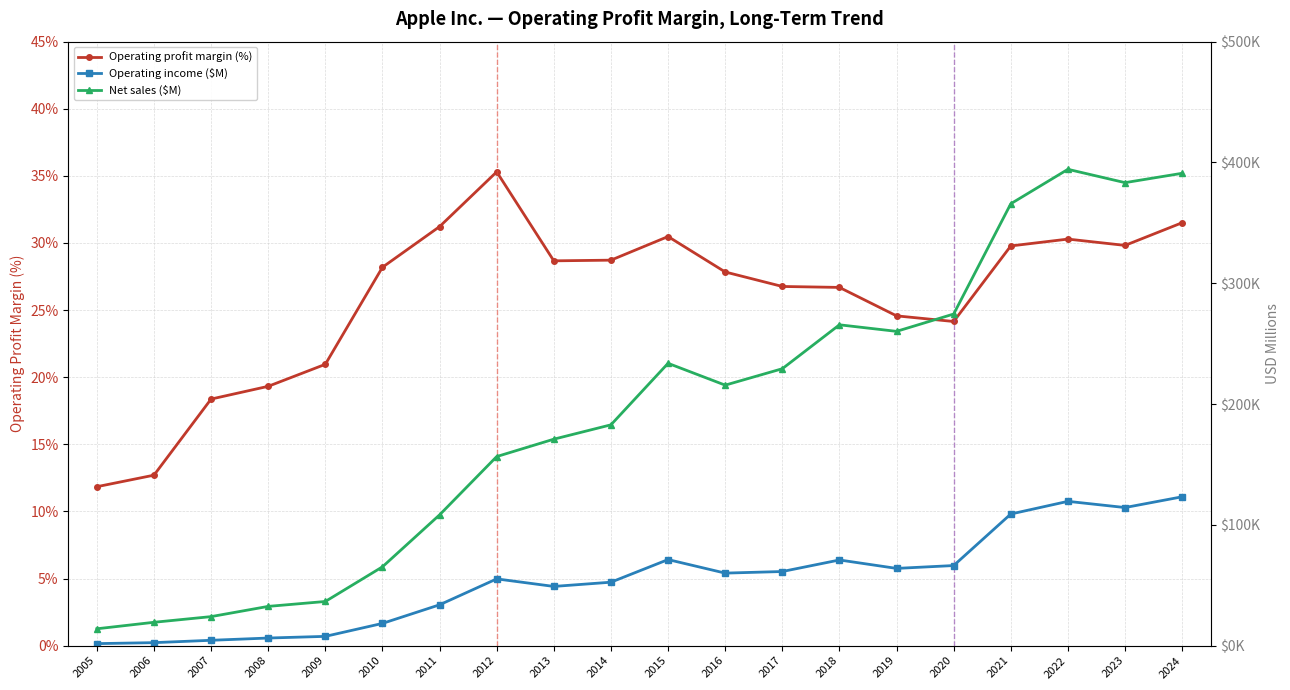

Does the chart have visible grid lines?

Yes